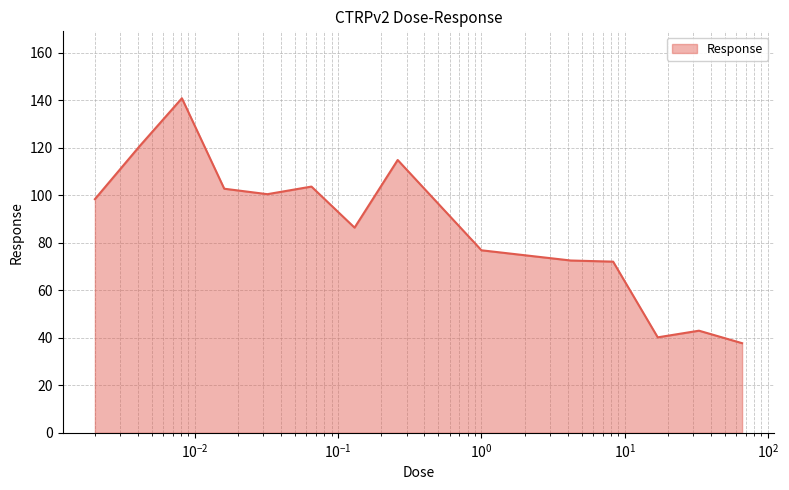

What is the maximum value shown in the chart?

140.9